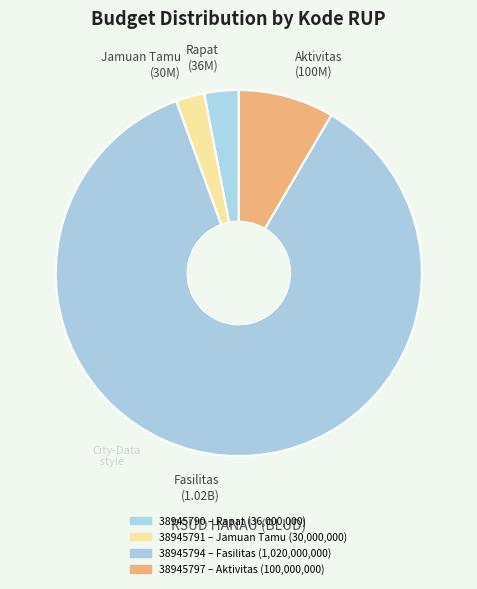

Is it true that Rapat (36M) is 17% of the pie?

False